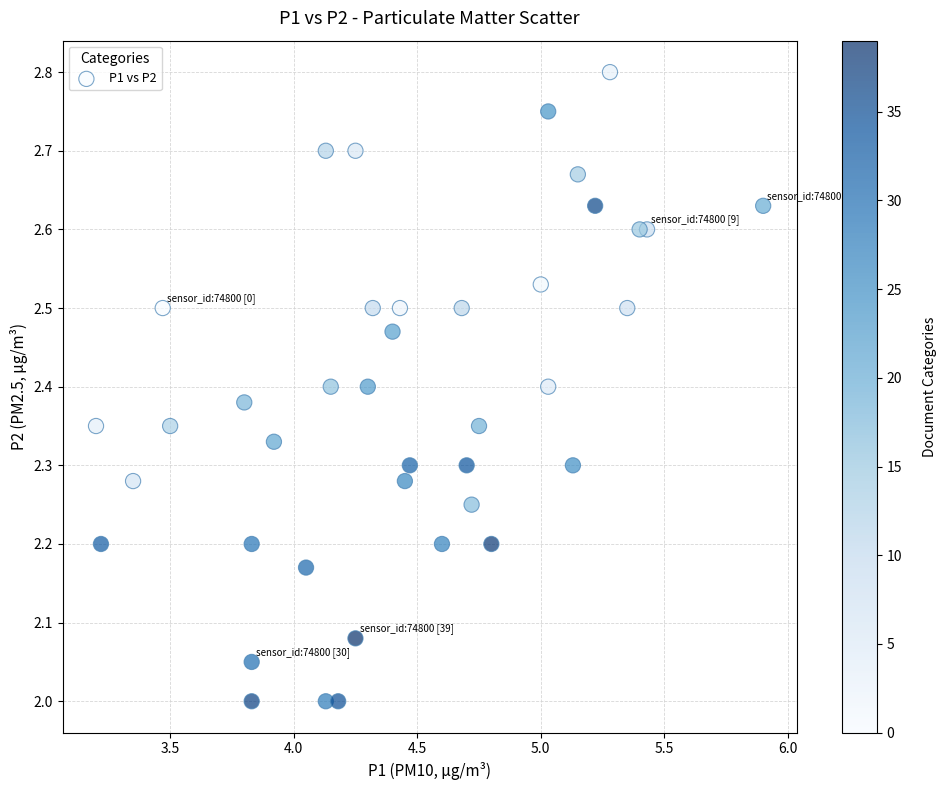

What is the range of Y values (max minus min)?

0.8